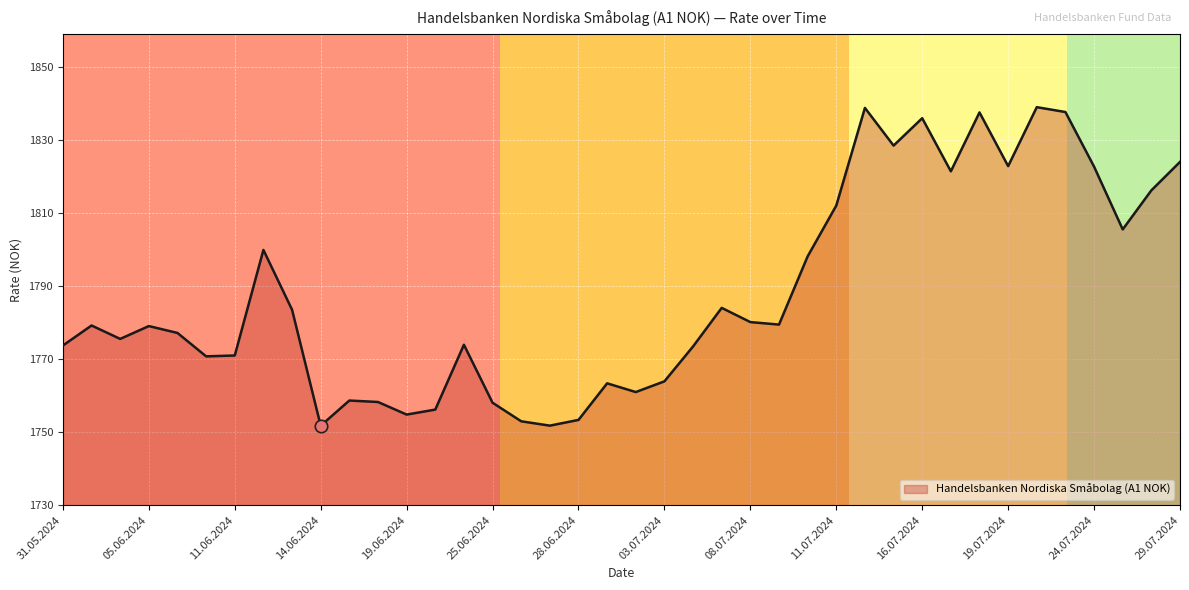

What is the smallest value displayed?

1751.7